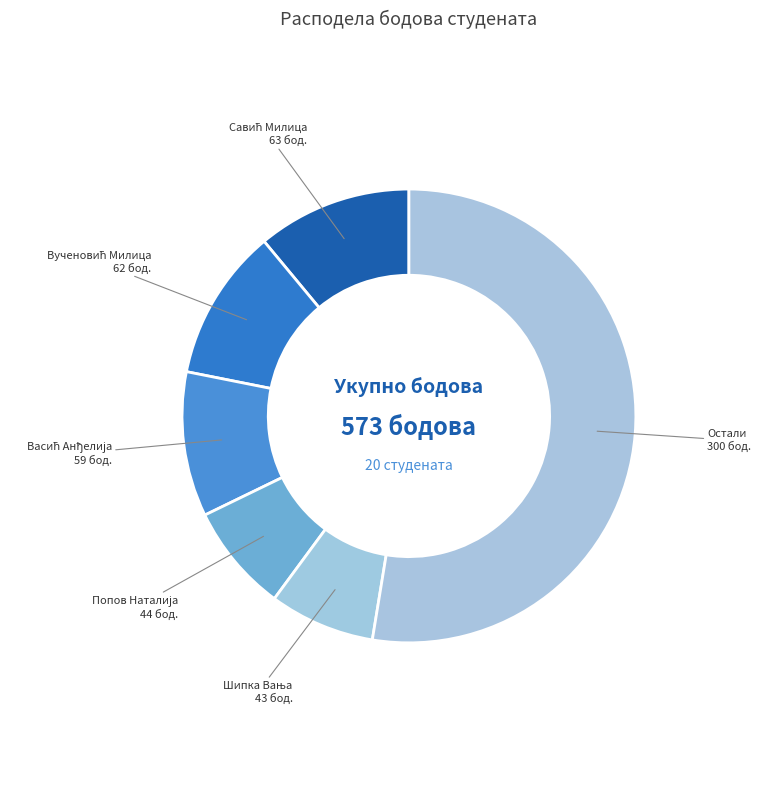

How many segments does this pie chart have?

6